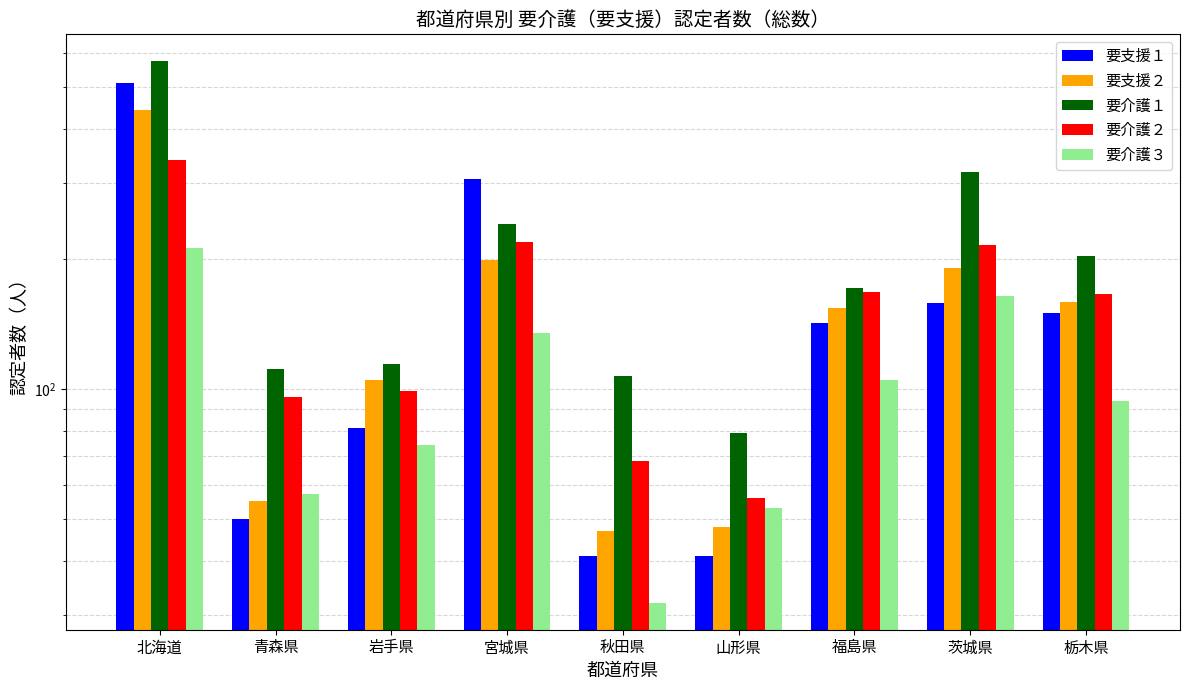

What is the difference between the 要介護１ values at 宮城県 and 栃木県?

38